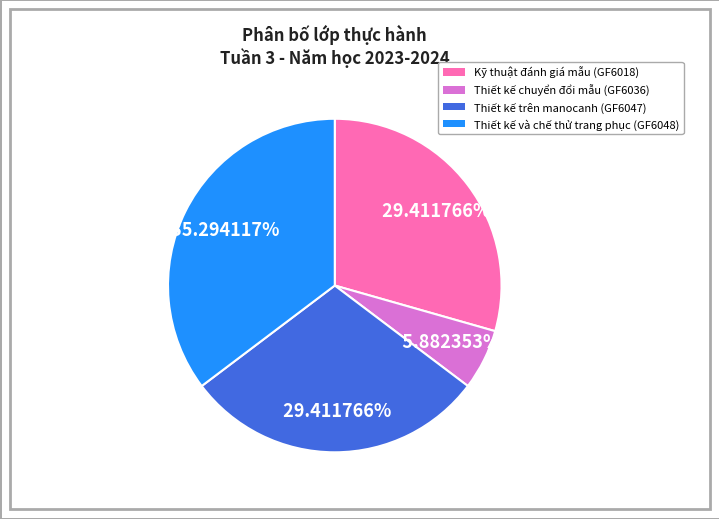

How many slices are in this pie chart?

4